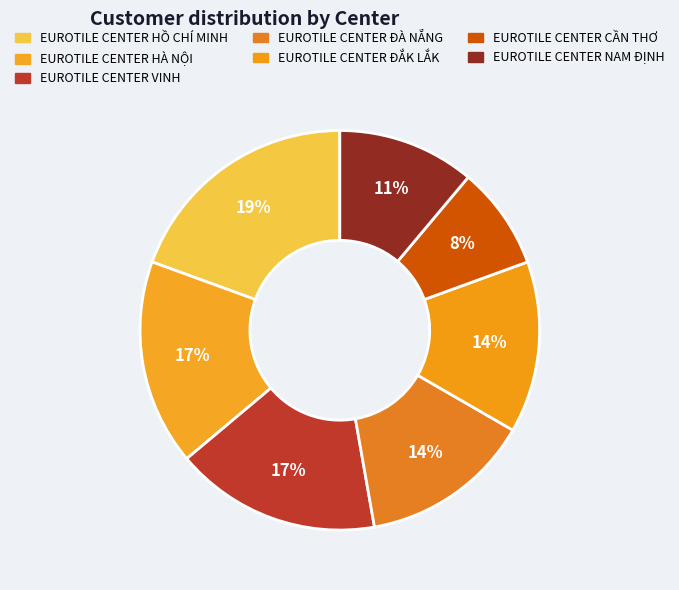

How many slices are in this pie chart?

7